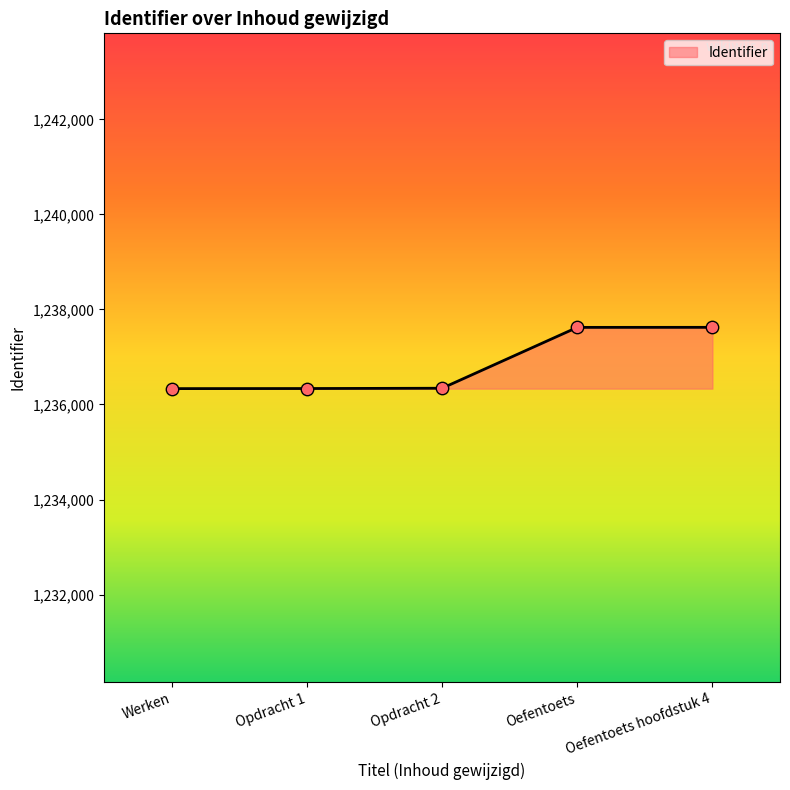

What is the change in value from Oefentoets to Oefentoets hoofdstuk 4?

+1